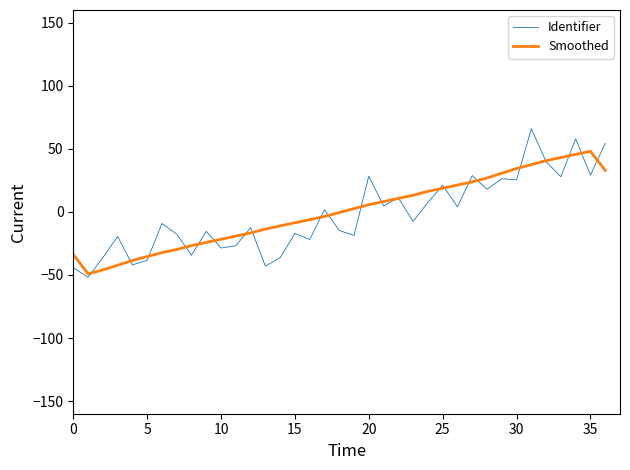

Which series has the largest range (max minus min)?

Identifier